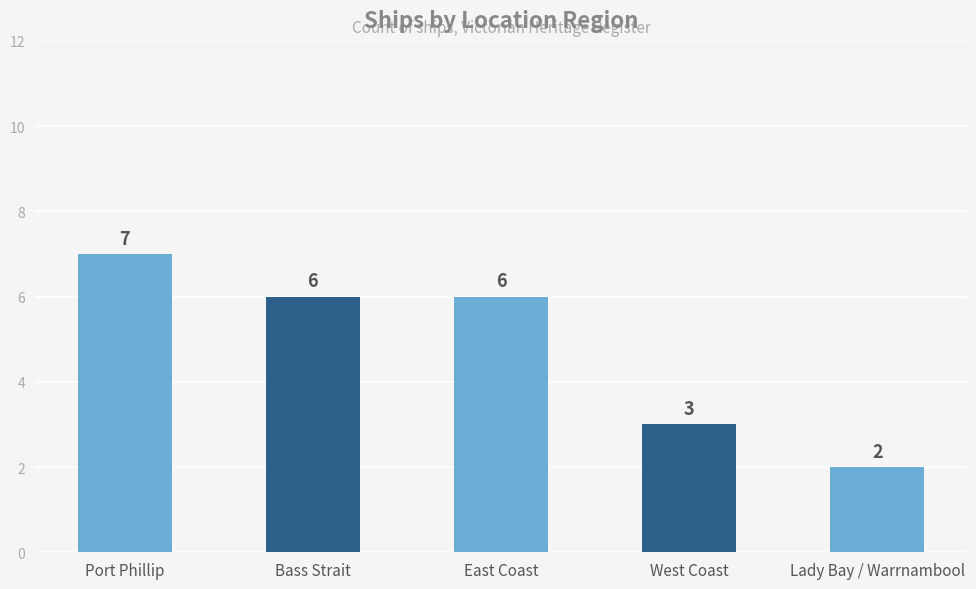

Reading left to right, list all the values displayed in this chart.

Port Phillip=7	Bass Strait=6	East Coast=6	West Coast=3	Lady Bay / Warrnambool=2